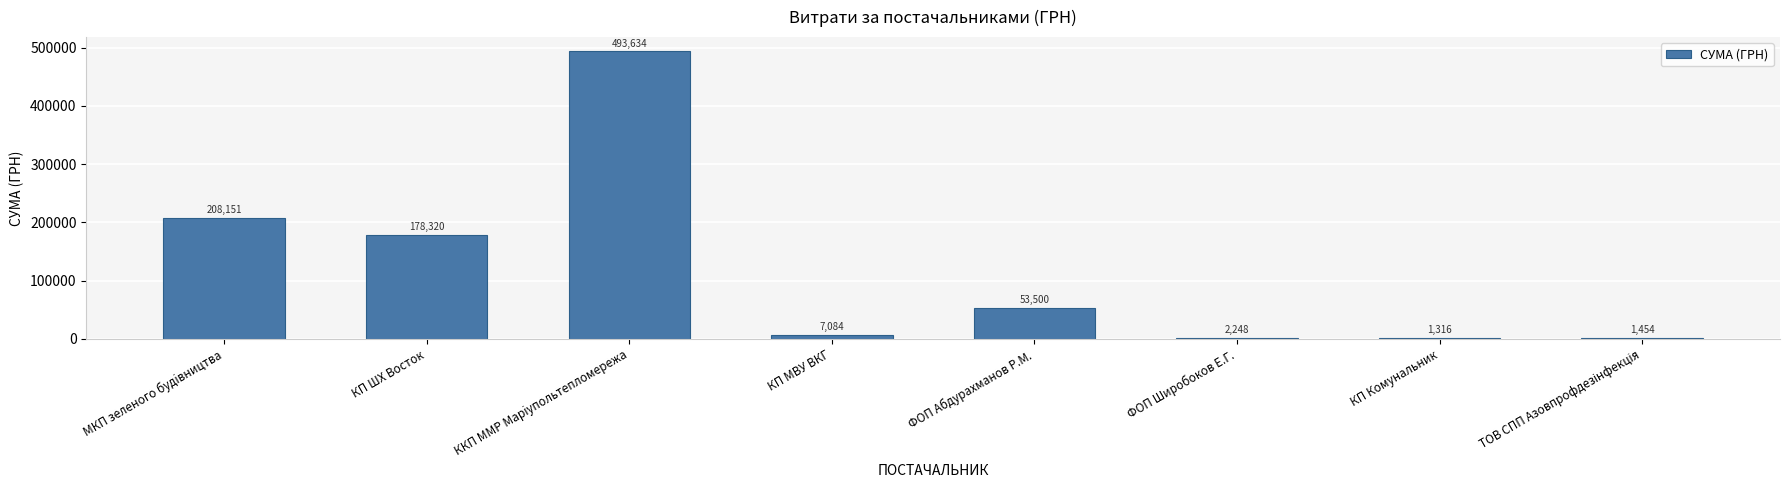

Are the bars horizontal?

No